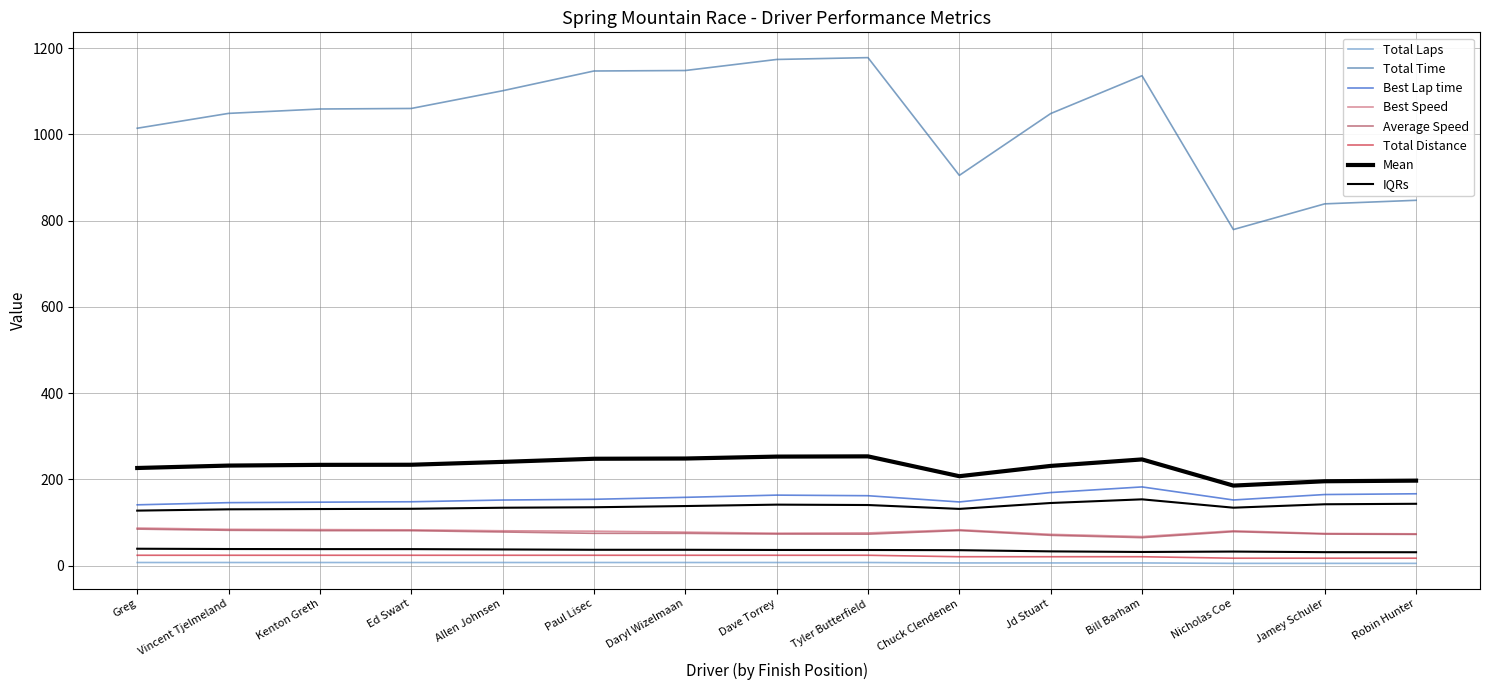

The value of Best Lap time at Vincent Tjelmeland is 145.8. True or false?

True